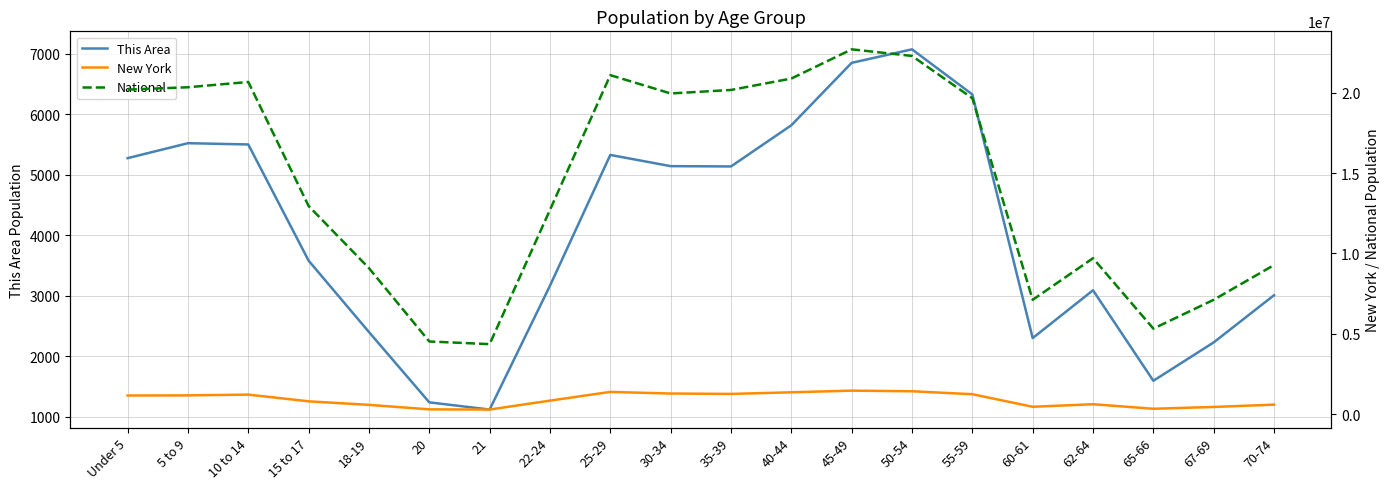

Does the chart display data point markers on the line(s)?

No